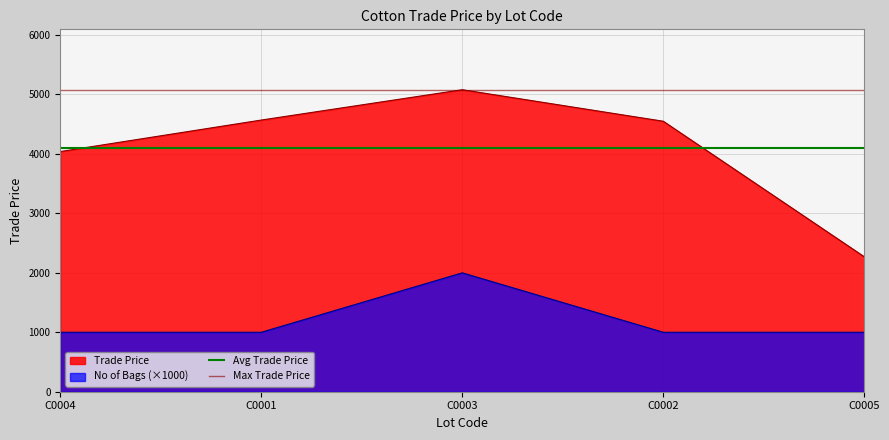

At which category does the chart reach its minimum across all series?

C0004